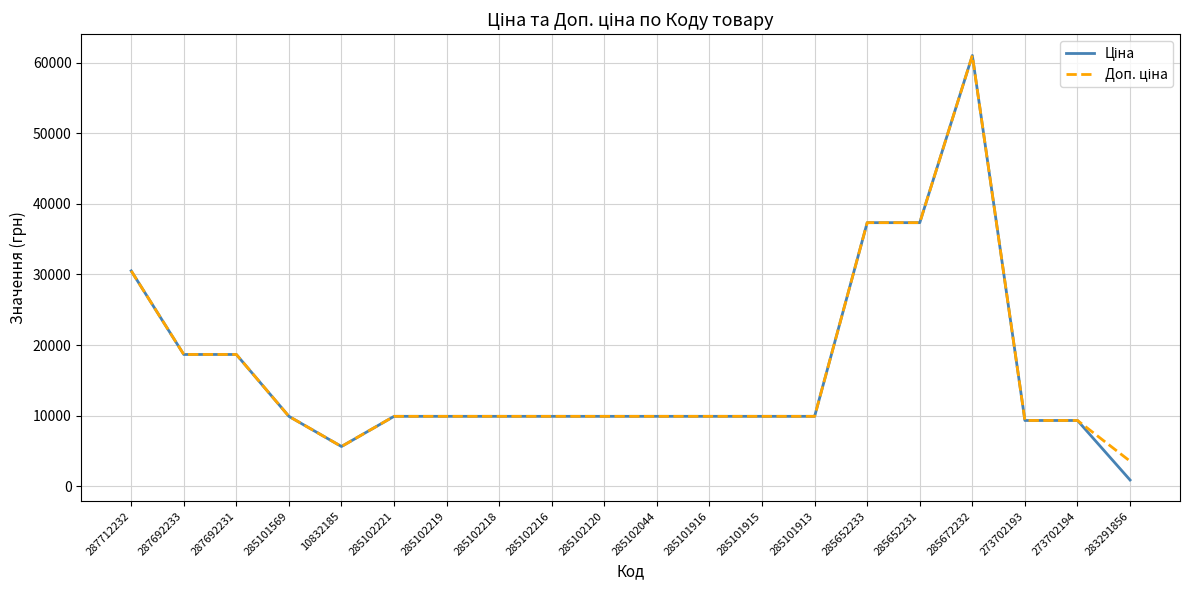

At how many categories does at least one series exceed 39771?

1